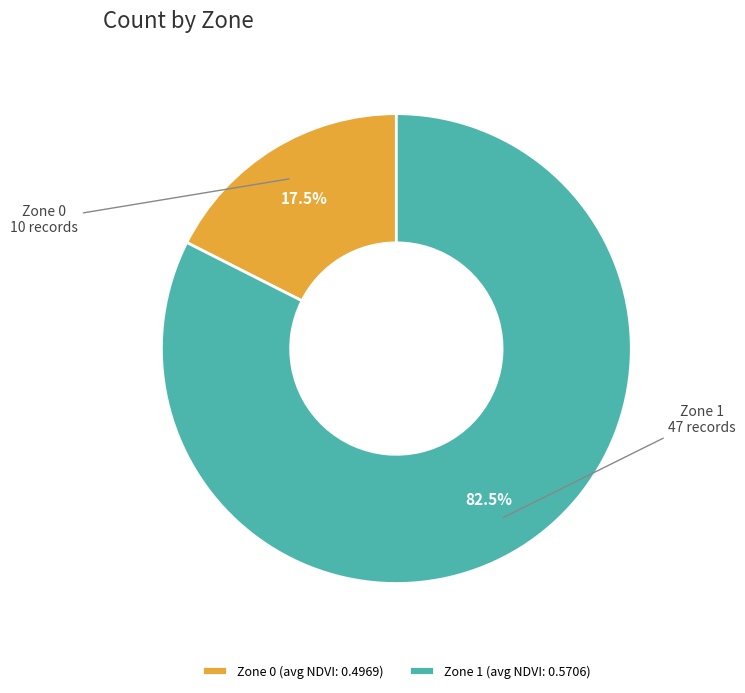

Is the sum of Zone 1 and Zone 0 greater than half?

Yes